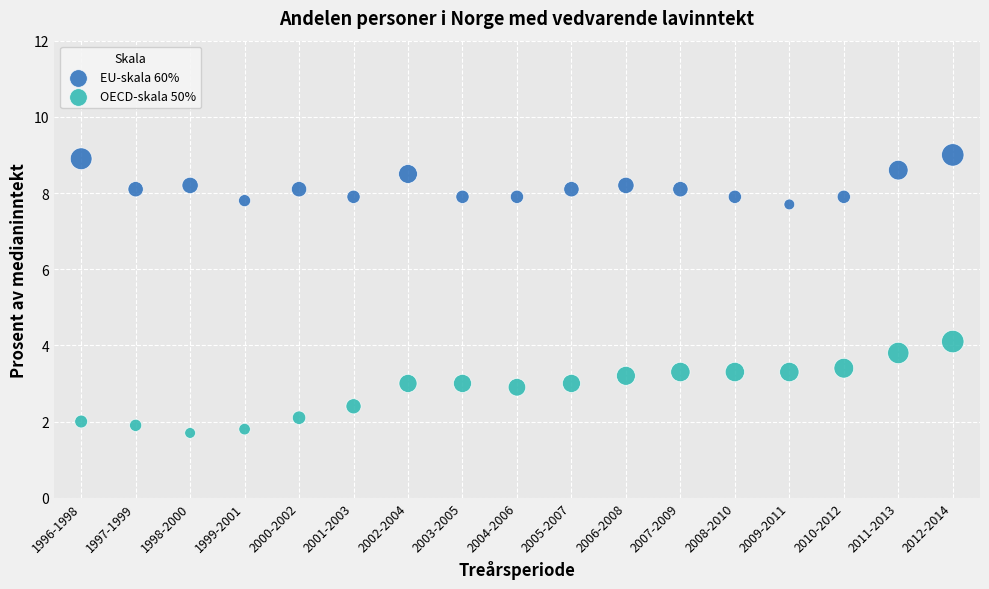

Across all series, what Y value is closest to 5?

4.1